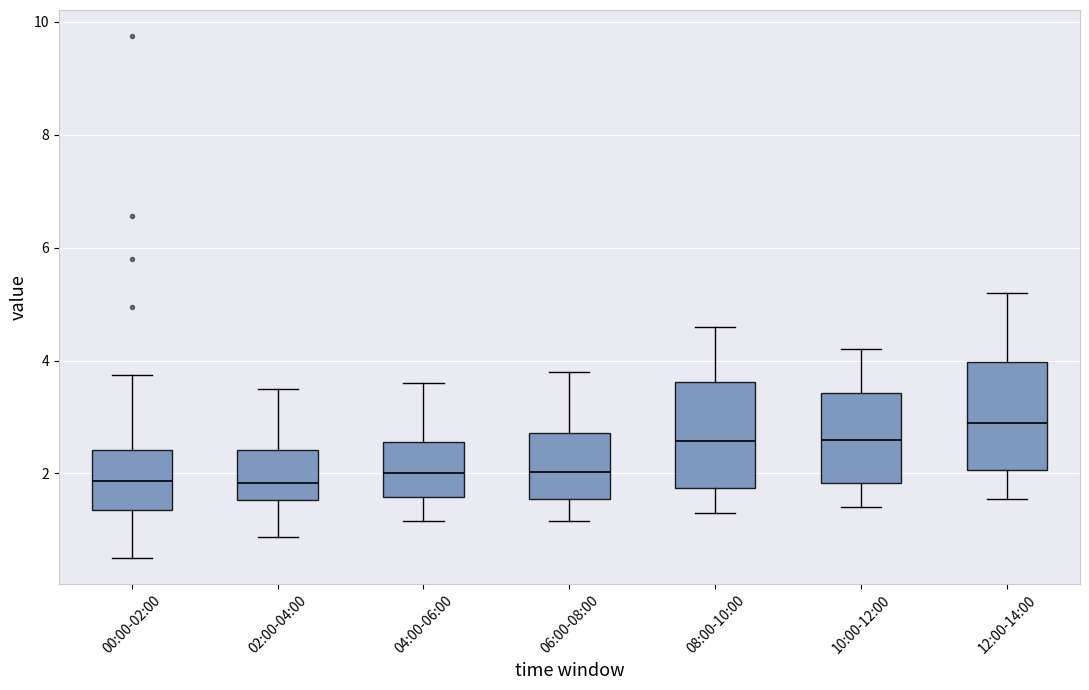

Where is the upper edge of the box for 04:00-06:00 on the y-axis? The values are not printed on the chart, so give them approximately, as read against the axis.

2.6